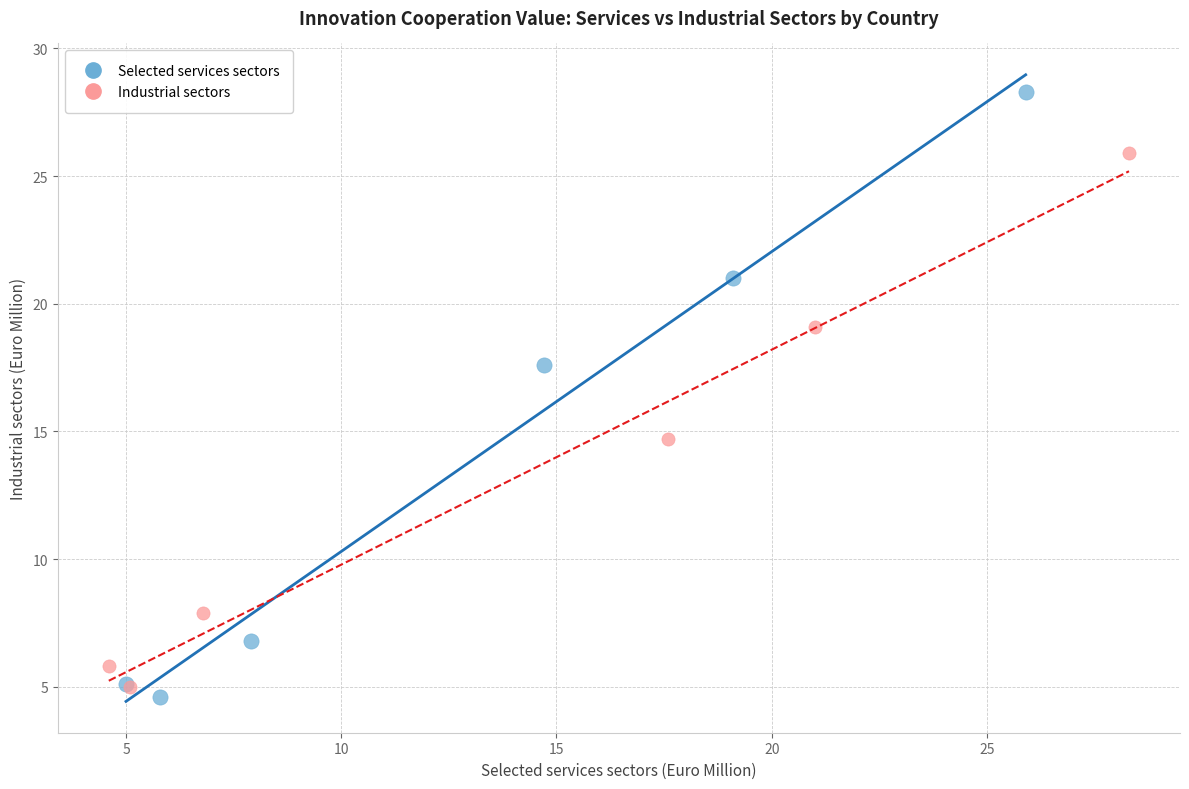

Which series contains the highest Y value?

Selected services sectors